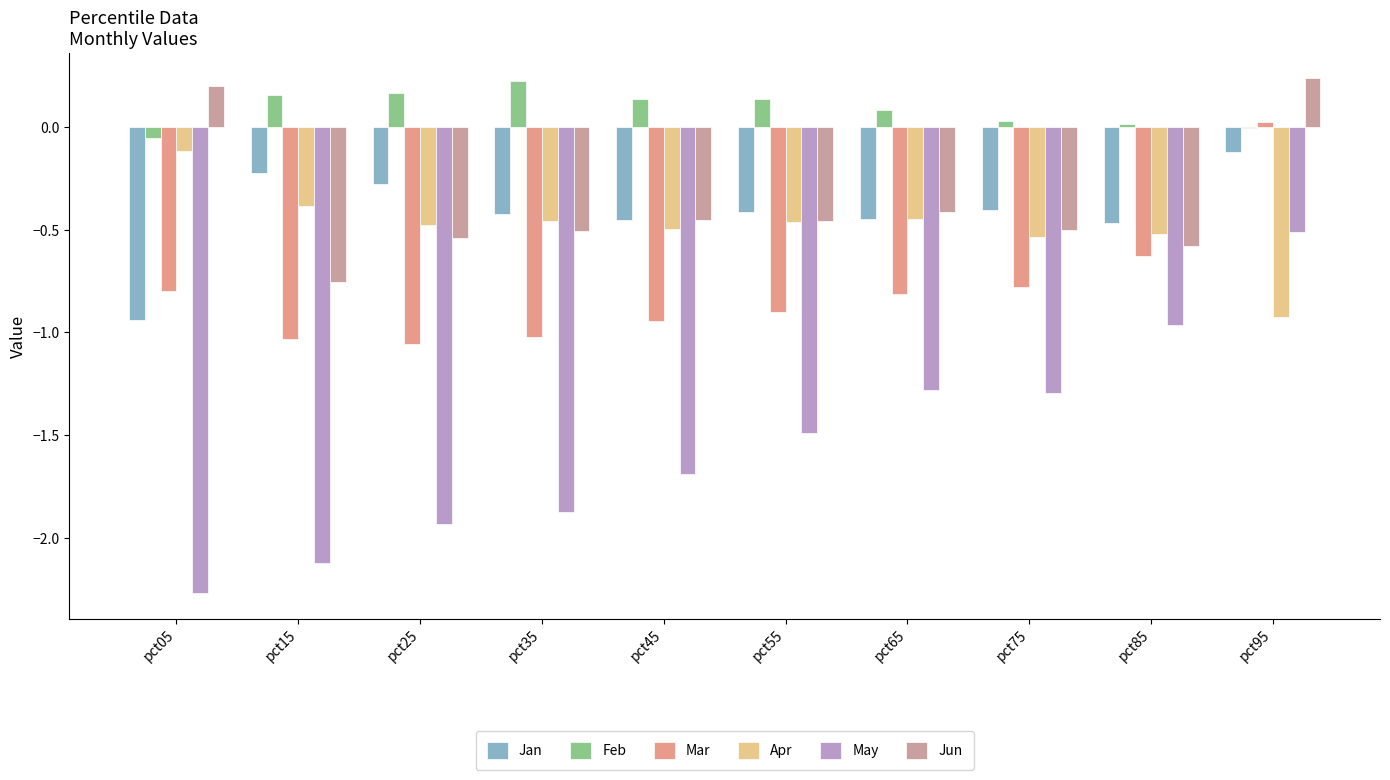

At which label does Mar reach its peak?

pct95